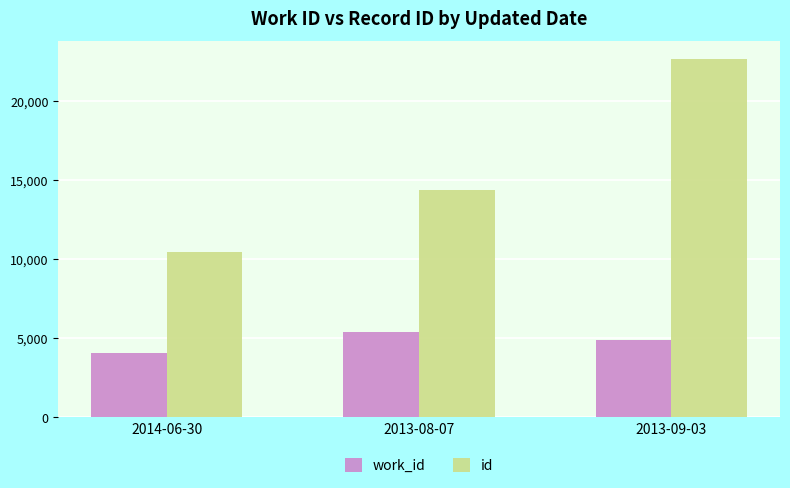

Reading left to right, transcribe all the data shown in this chart.

work_id: 2014-06-30=4045	2013-08-07=5366	2013-09-03=4914
id: 2014-06-30=10478	2013-08-07=14396	2013-09-03=22660